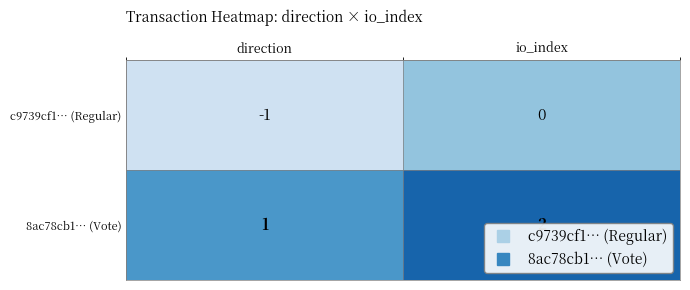

List the labels in order of 8ac78cb1… (Vote) value, largest first.

io_index, direction